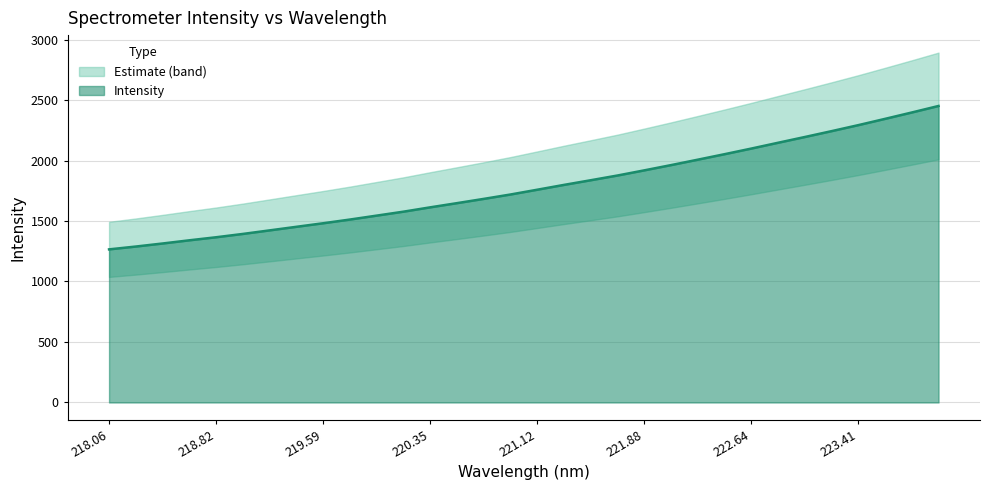

What is the change in value from 219.0156 to 223.9802?

+1057.5